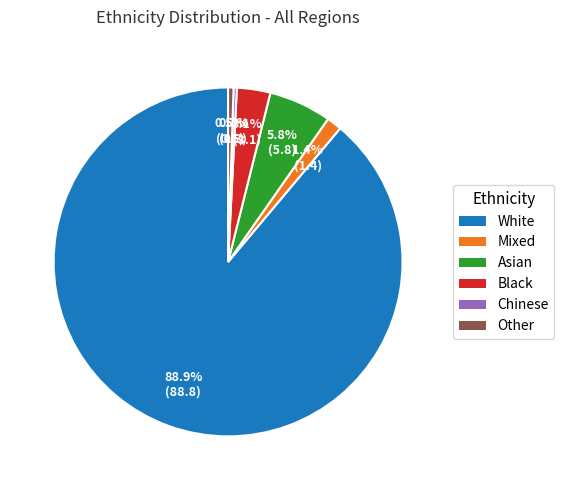

Is there a majority slice in this chart?

Yes